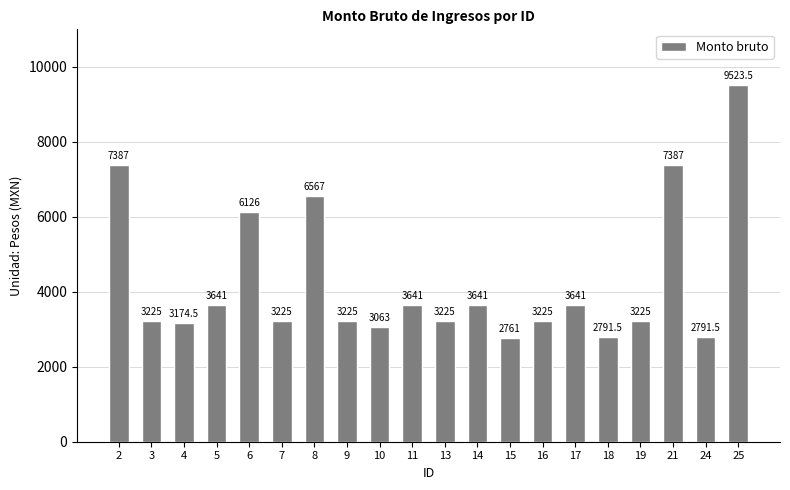

What is the change in value from 6 to 10?

-3063.0